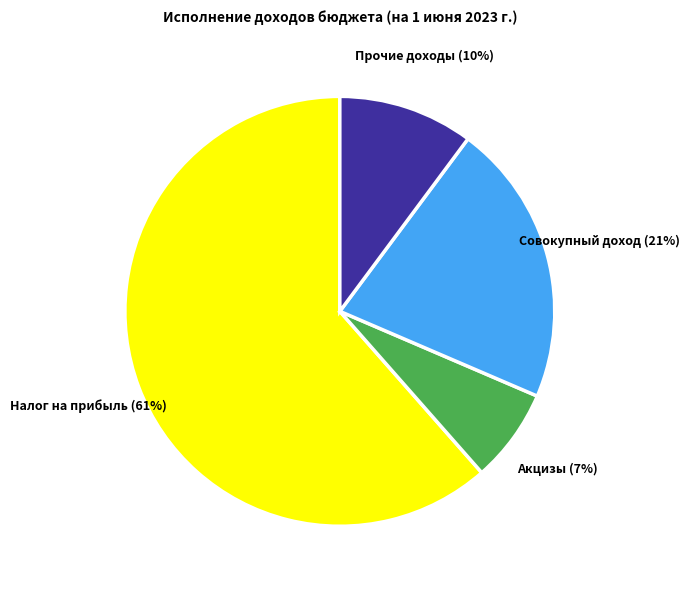

Does any single category account for the majority?

Yes